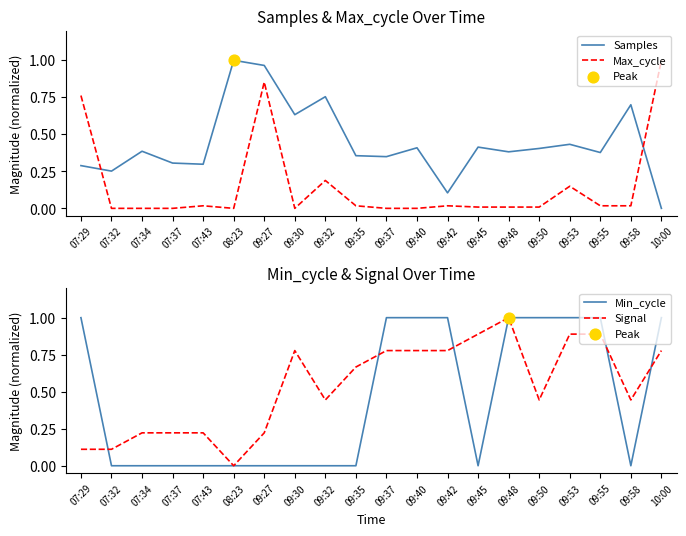

What are all the series names shown in the legend?

Samples, Max_cycle, Min_cycle, Signal